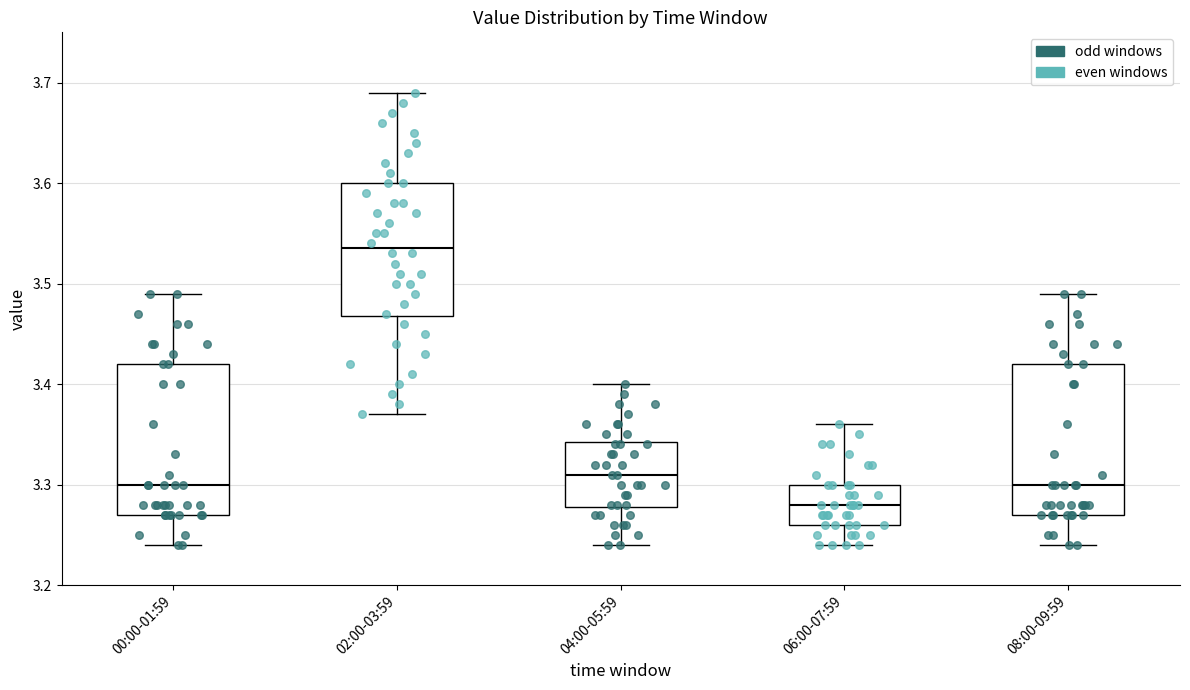

Reading left to right, read every box against the y-axis: the position of its median line, the range the box covers, and the ends of its whiskers. The values are not printed on the chart, so give them approximately, as read against the axis.

00:00-01:59: median 3.30, box 3.27 to 3.42, whiskers 3.24 to 3.49
02:00-03:59: median 3.54, box 3.47 to 3.60, whiskers 3.37 to 3.69
04:00-05:59: median 3.31, box 3.28 to 3.34, whiskers 3.24 to 3.40
06:00-07:59: median 3.28, box 3.26 to 3.30, whiskers 3.24 to 3.36
08:00-09:59: median 3.30, box 3.27 to 3.42, whiskers 3.24 to 3.49